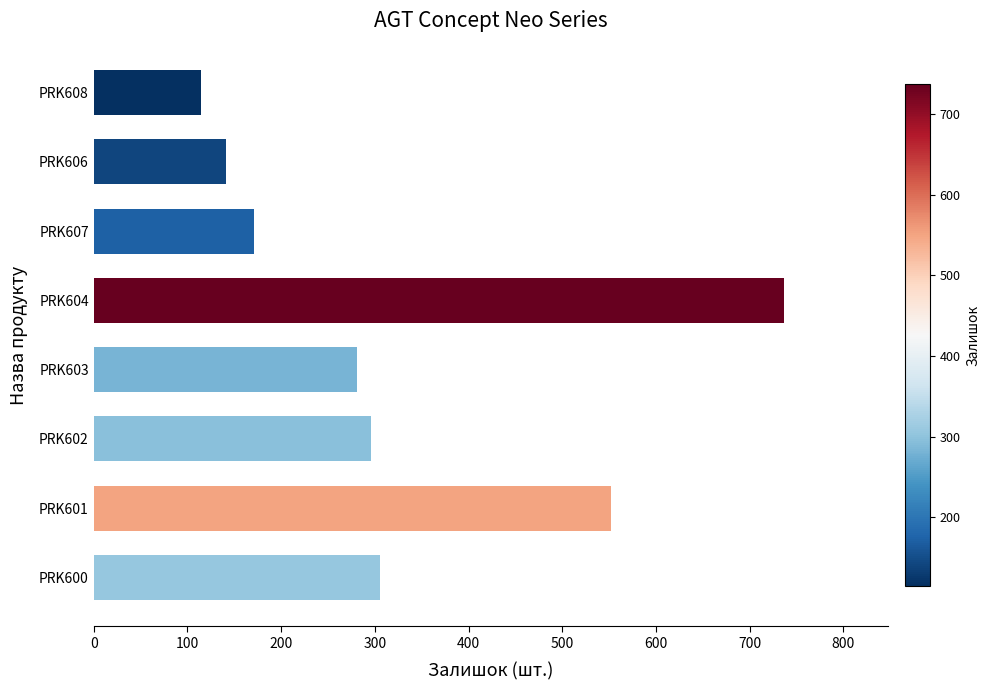

The value at PRK607 is 116. True or false?

False